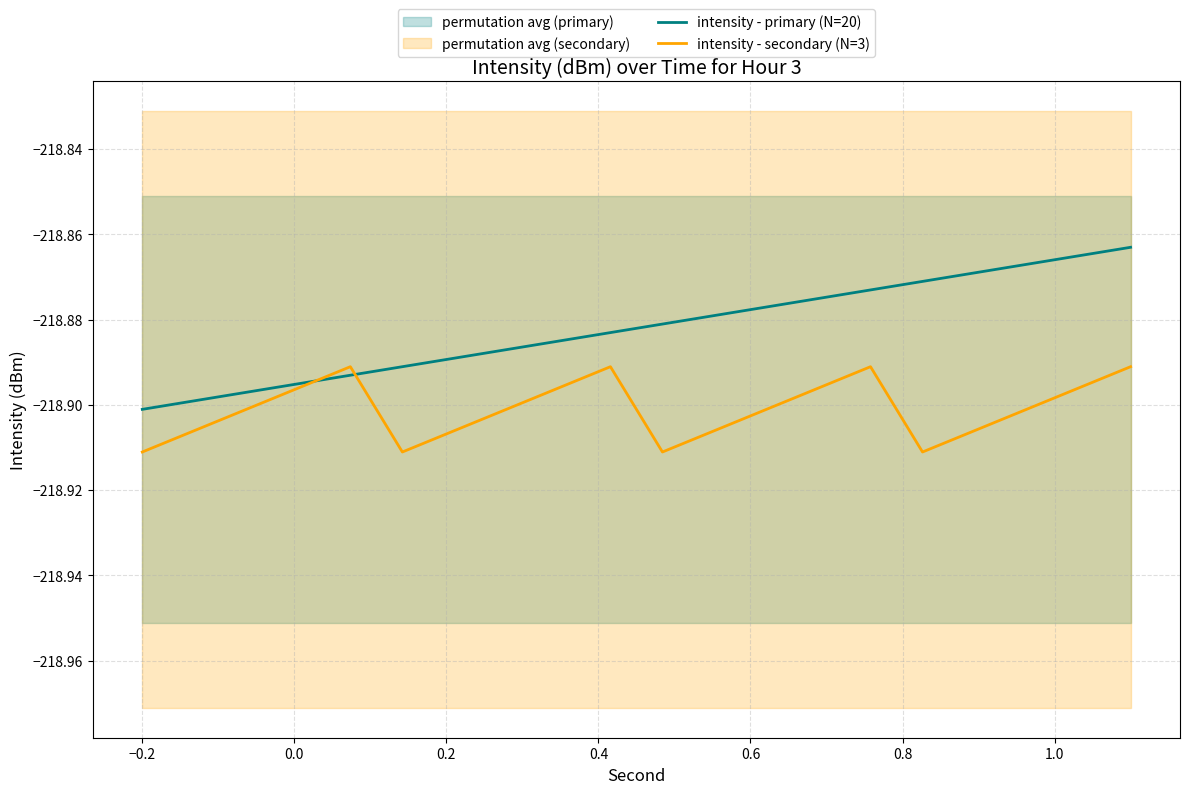

What is the total value across all series at 1.0?

-437.8